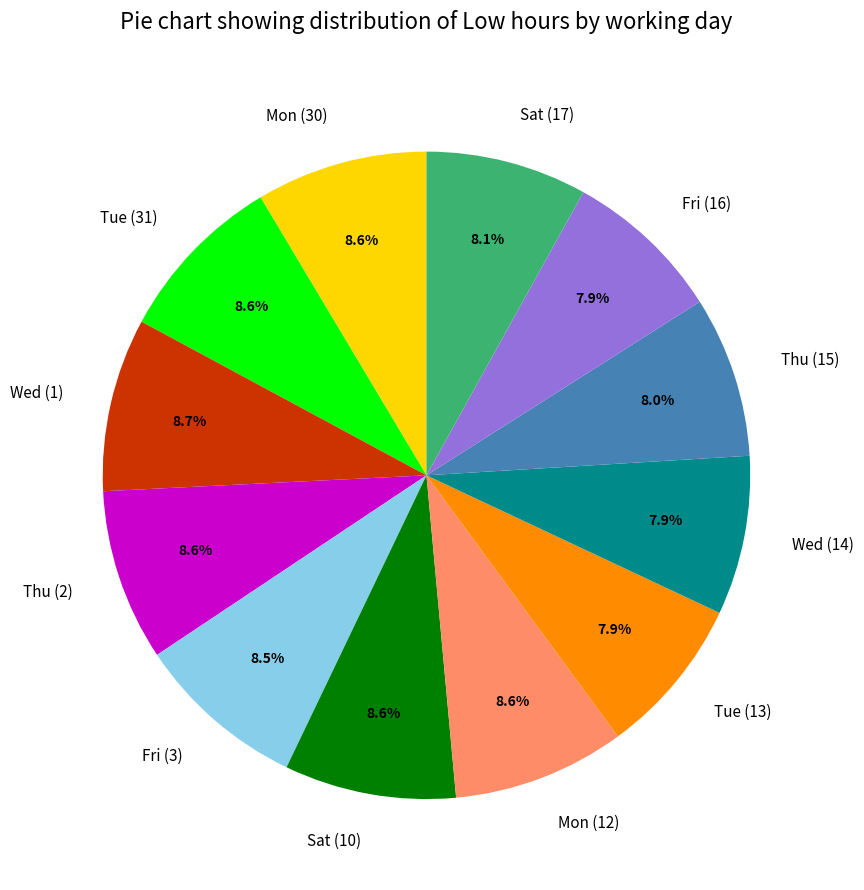

To the nearest percent, what is the average slice percentage?

8%